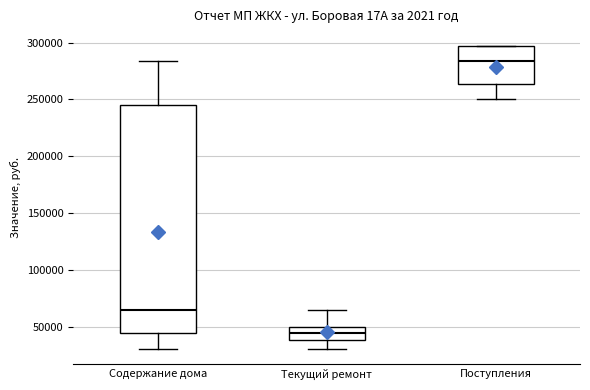

Which box has the highest median line?

Поступления